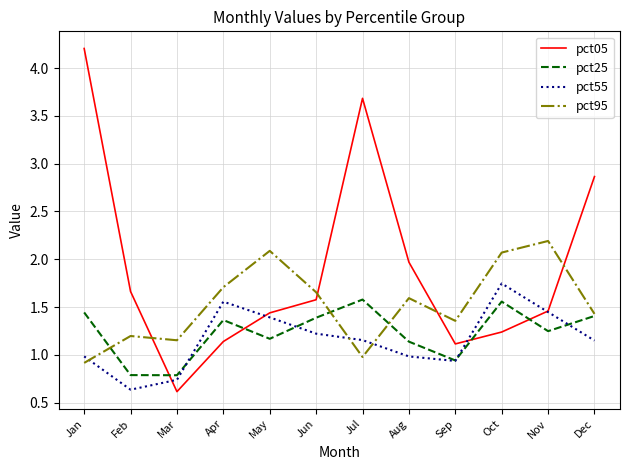

Is the value of pct25 at Feb greater than the value of pct05 at Nov?

No